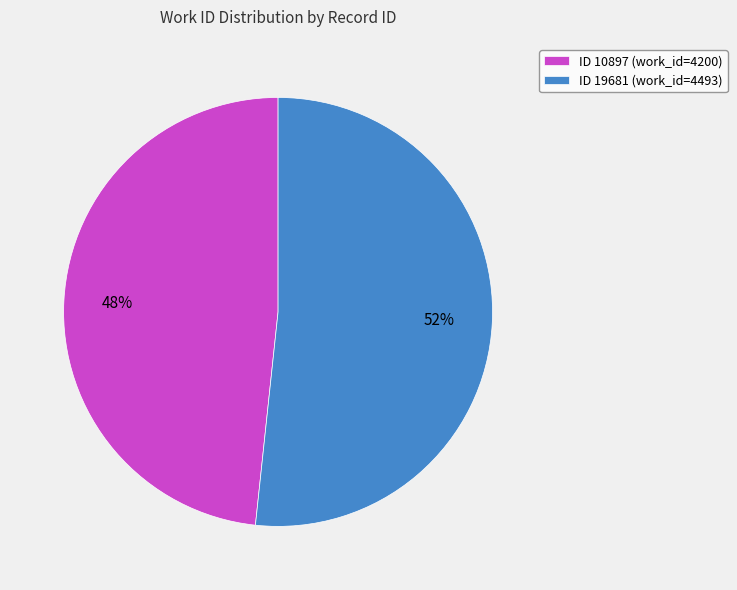

Which slice represents more than half of the pie?

ID 19681 (work_id=4493)